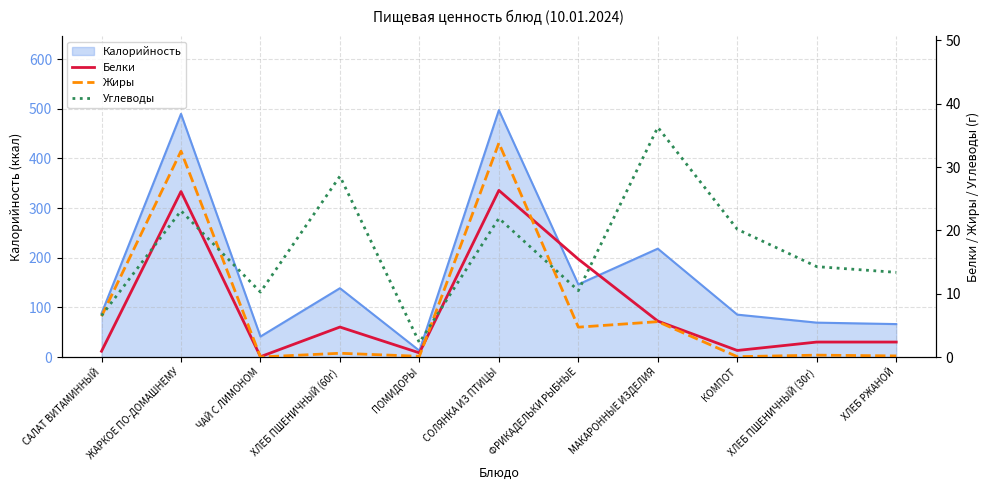

What is the label of the 7th point from the left?

ФРИКАДЕЛЬКИ РЫБНЫЕ